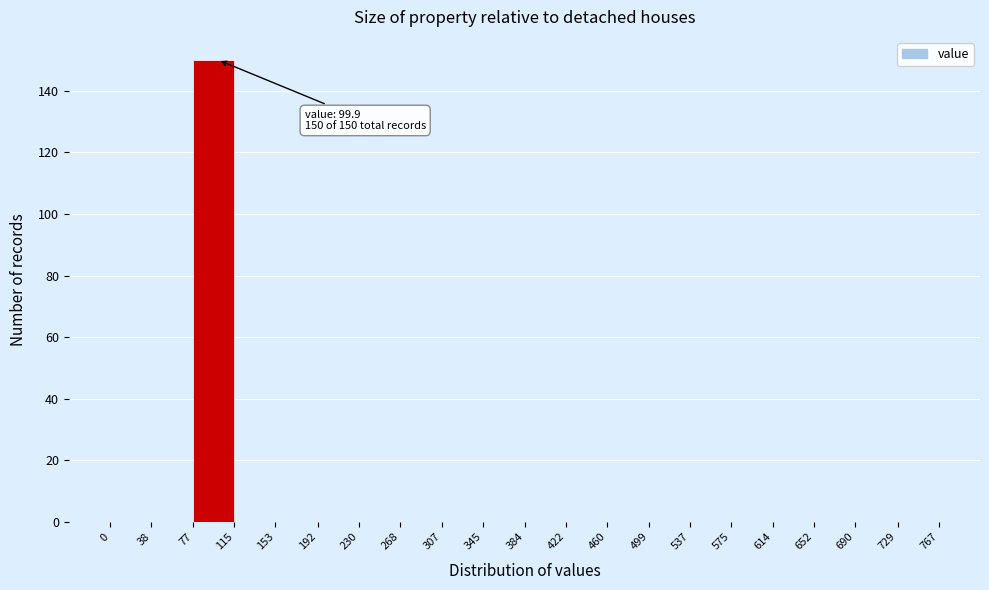

Over which range of the x-axis is the bar tallest?

77 to 115